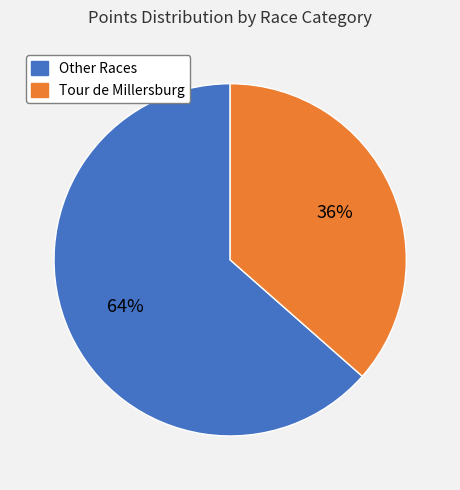

To the nearest percent, what is the average slice percentage?

50%